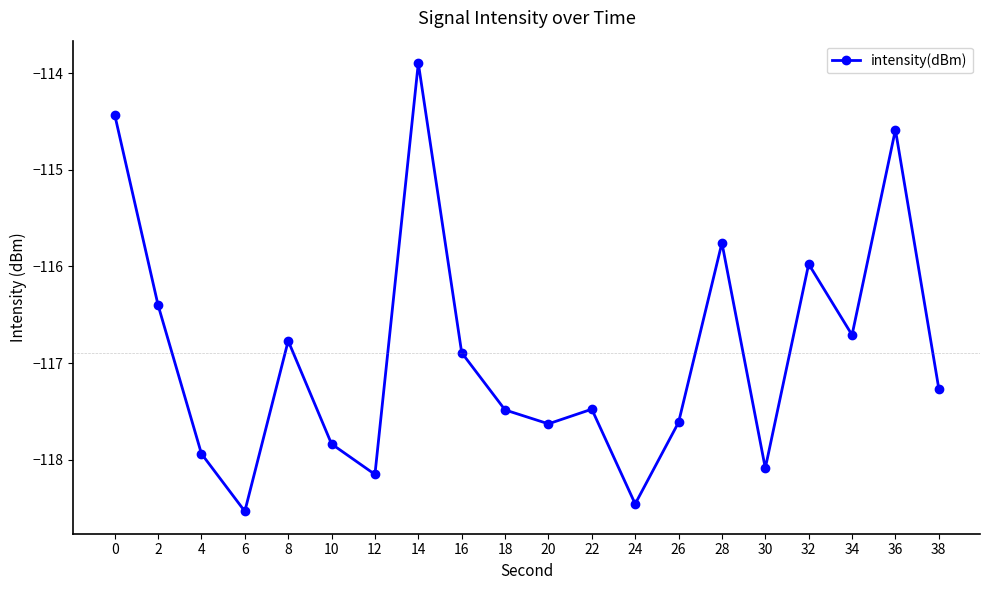

What is the value of the 18th point from the left?

-116.7